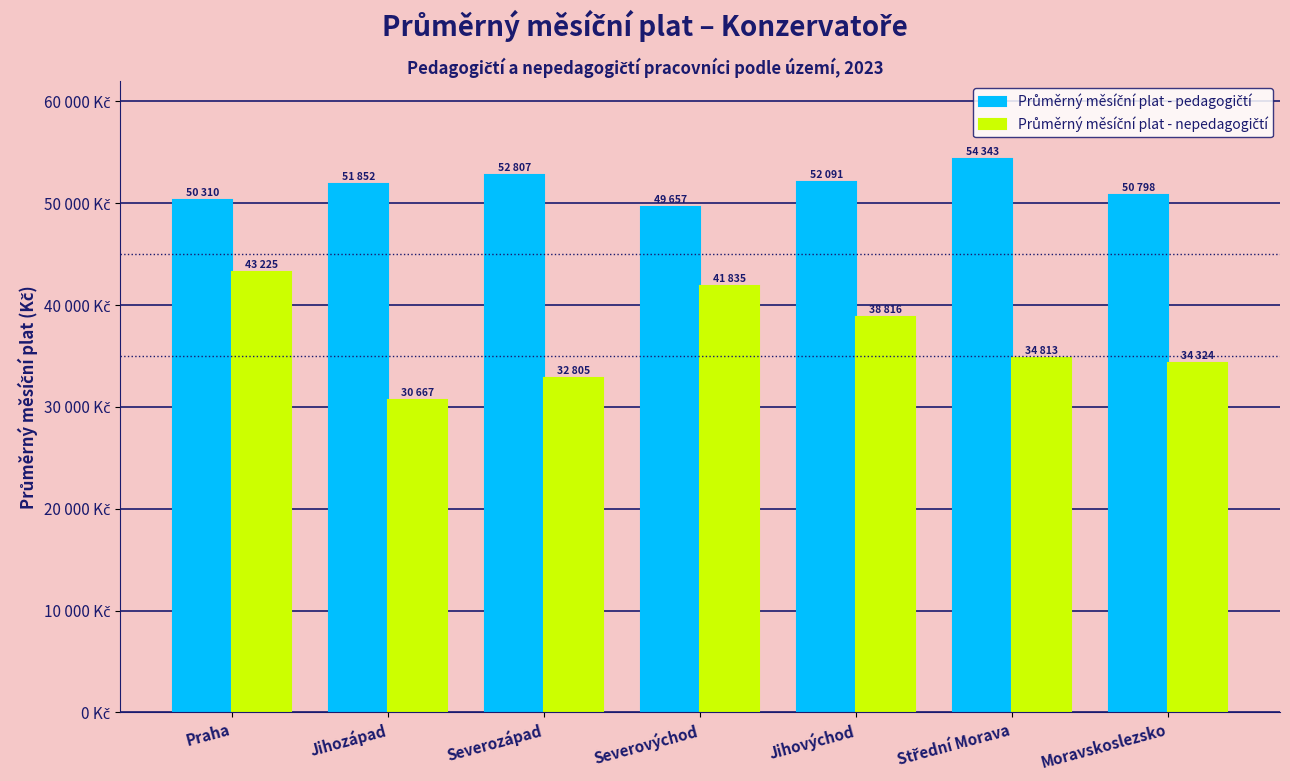

Where is Průměrný měsíční plat - pedagogičtí nearest to the value 52000?

Jihovýchod